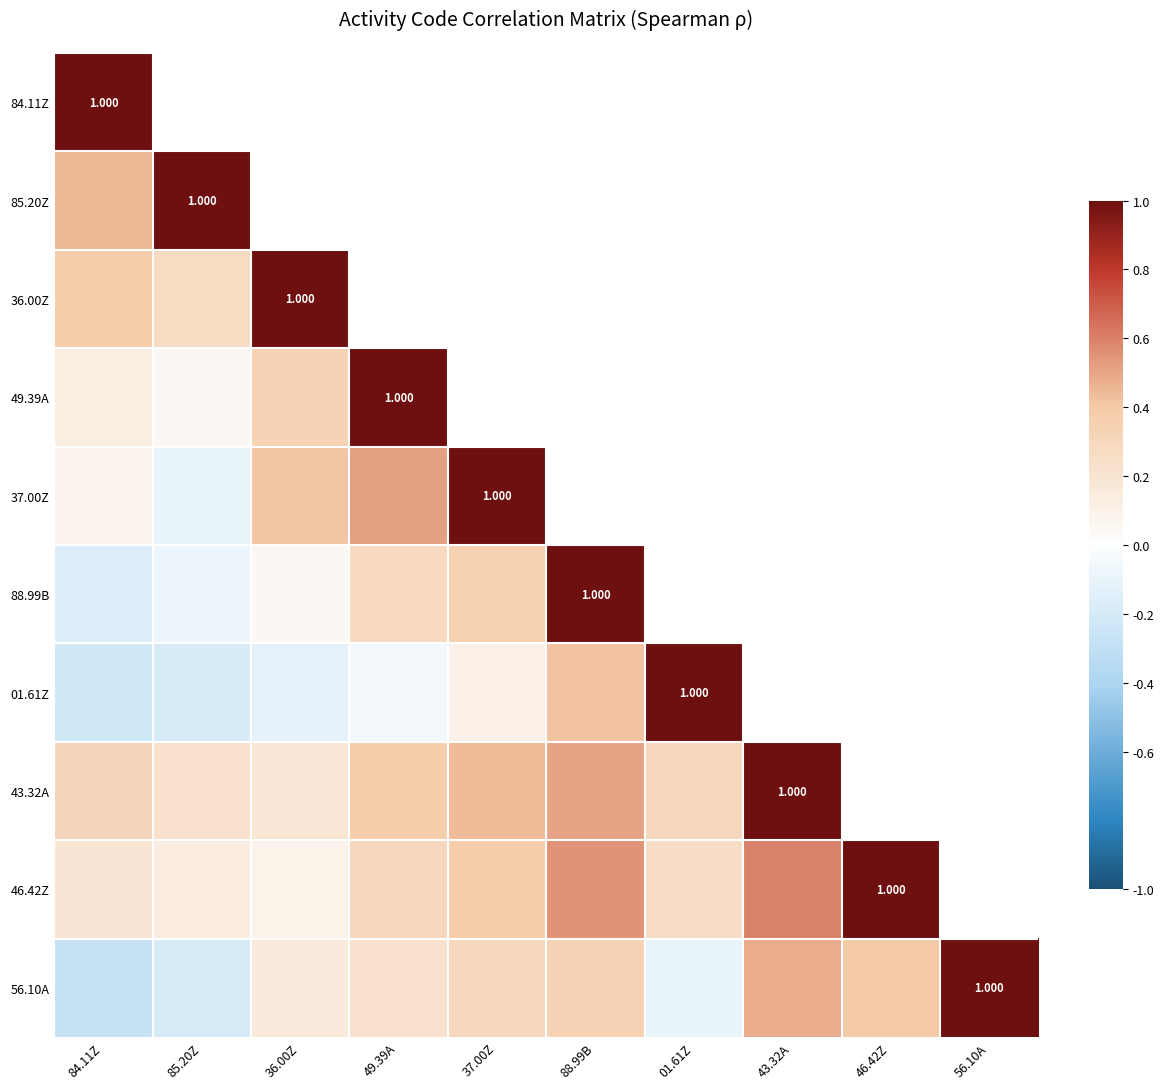

What is the spread (max minus min) of values at 84.11Z?

1.3